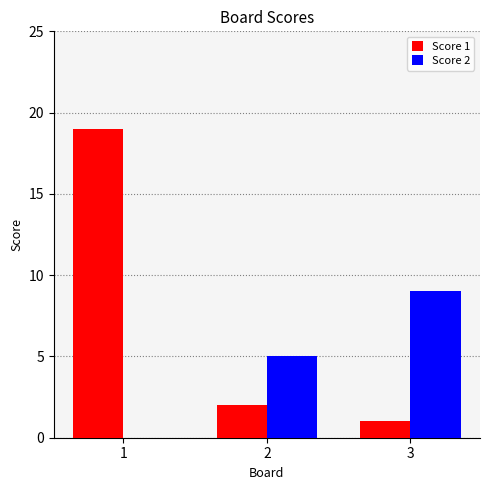

What is the greatest value displayed?

19